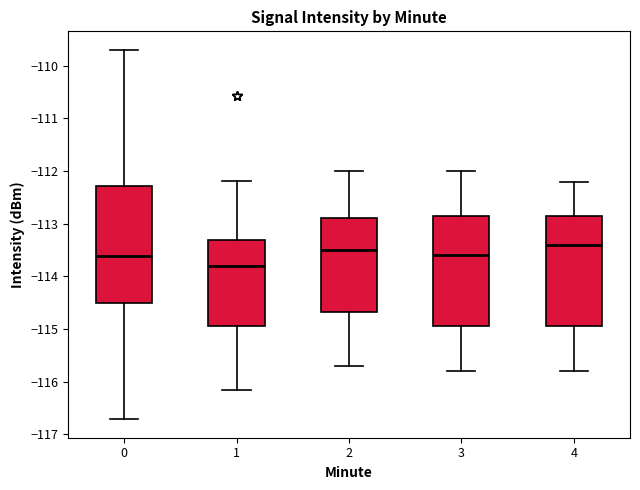

Reading left to right, read every box against the y-axis: the position of its median line, the range the box covers, and the ends of its whiskers. The values are not printed on the chart, so give them approximately, as read against the axis.

0: median -113.6, box -114.5 to -112.3, whiskers -116.7 to -109.7
1: median -113.8, box -114.9 to -113.3, whiskers -116.2 to -112.2
2: median -113.5, box -114.7 to -112.9, whiskers -115.7 to -112.0
3: median -113.6, box -114.9 to -112.8, whiskers -115.8 to -112.0
4: median -113.4, box -114.9 to -112.8, whiskers -115.8 to -112.2